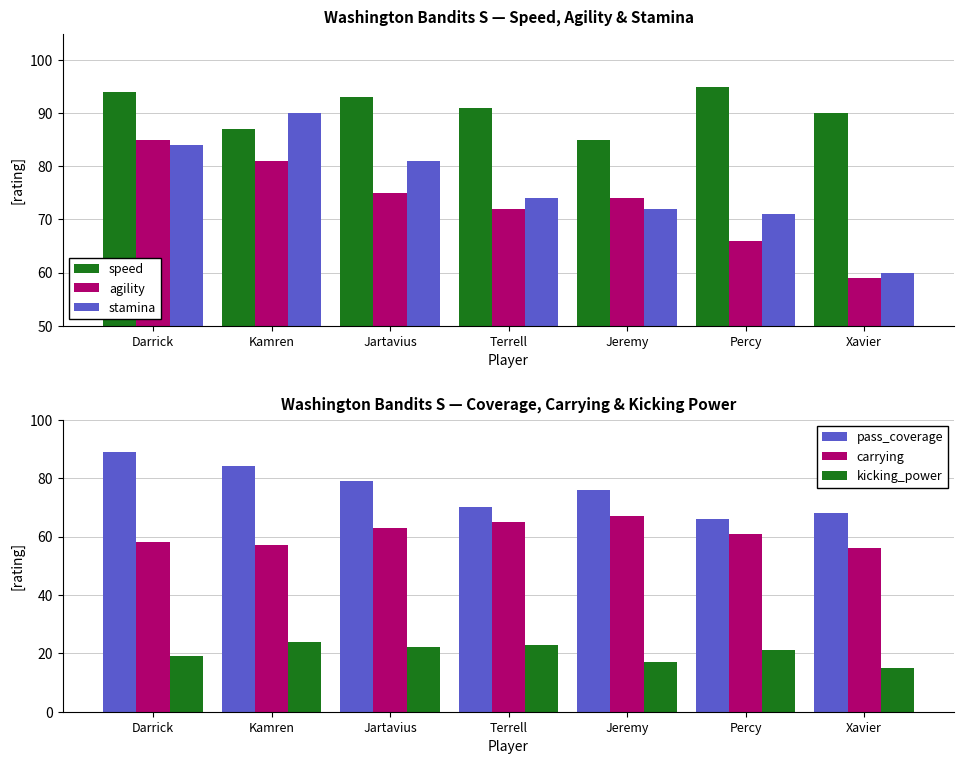

Where does the speed series first go above 91?

Darrick